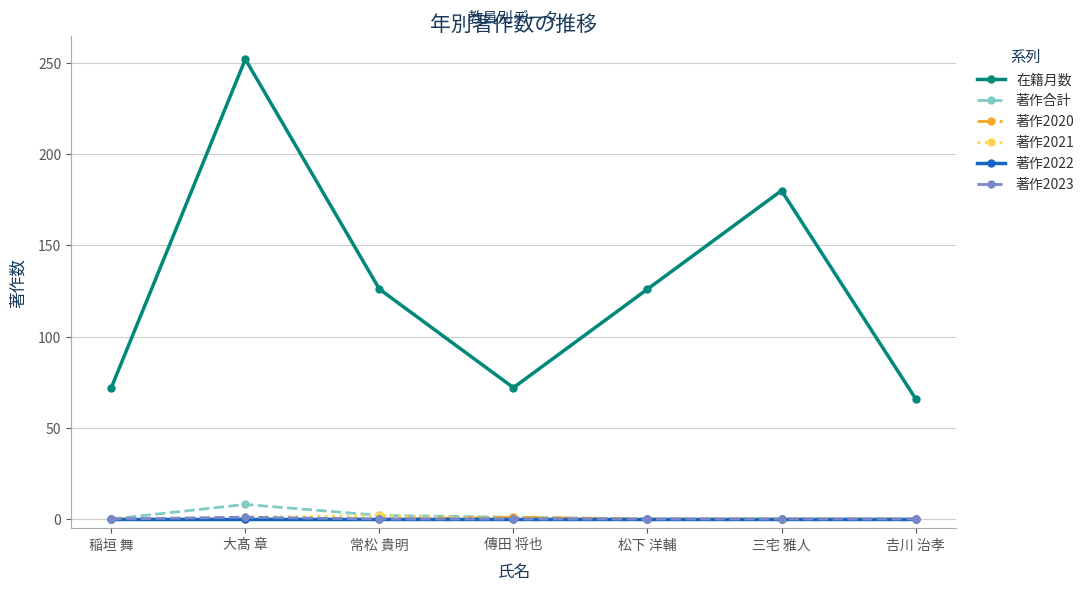

In 在籍月数, how many points are higher than both neighbors (excluding endpoints)?

2